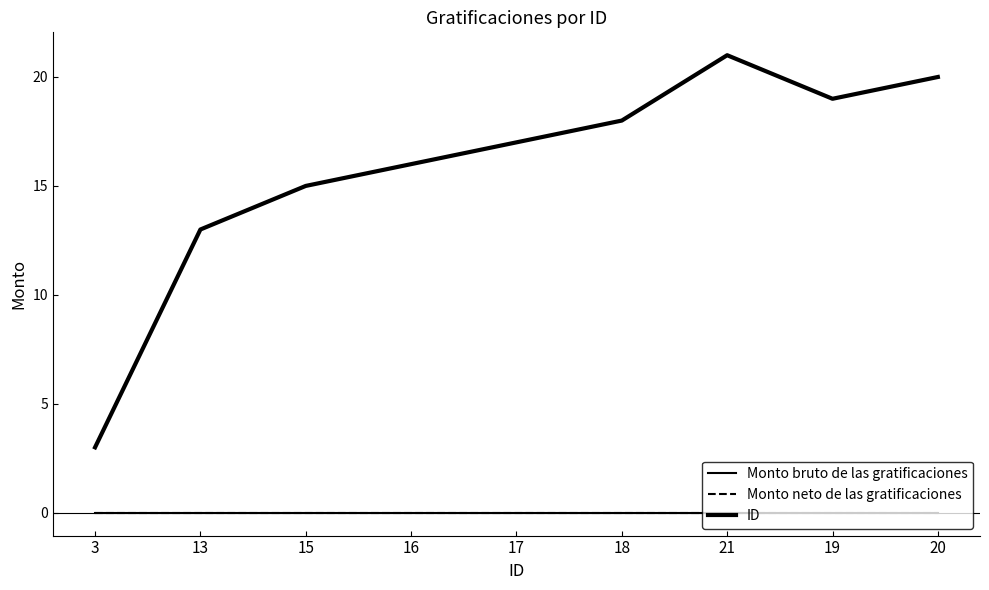

How many lines are shown in the chart?

3